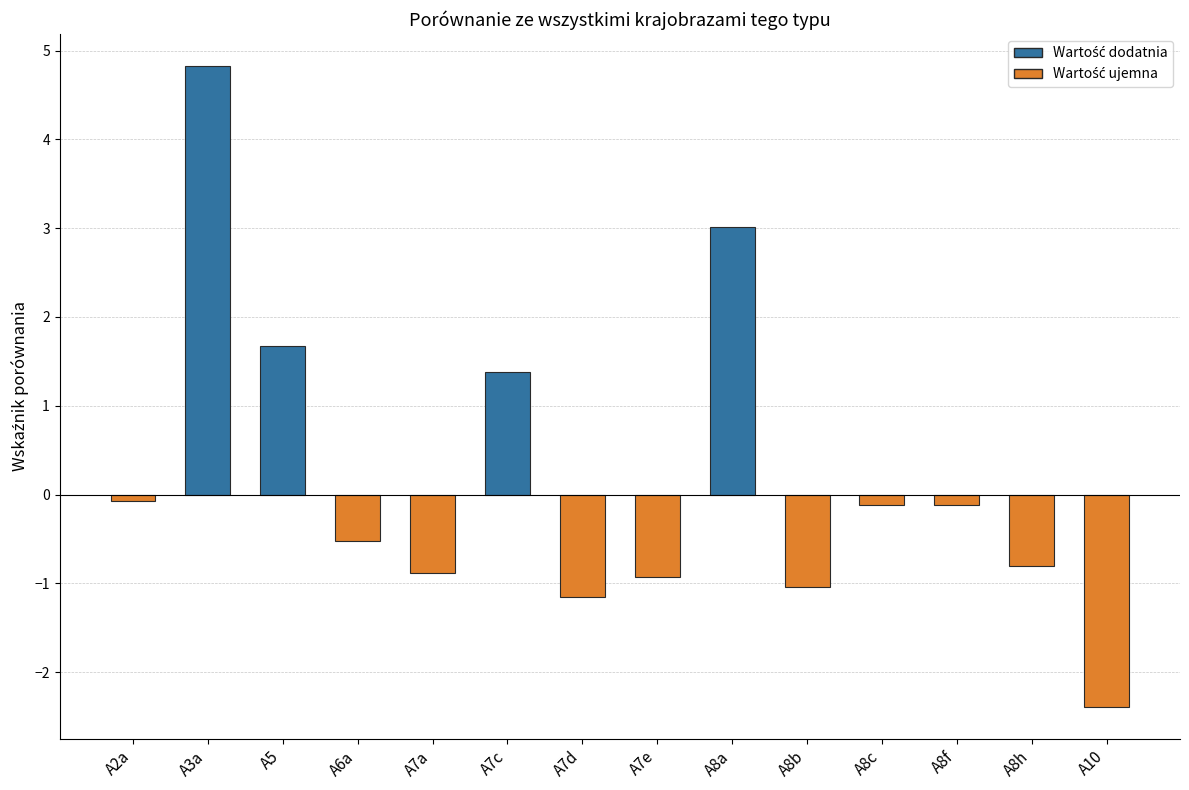

Which category has the lowest value across all series?

A10